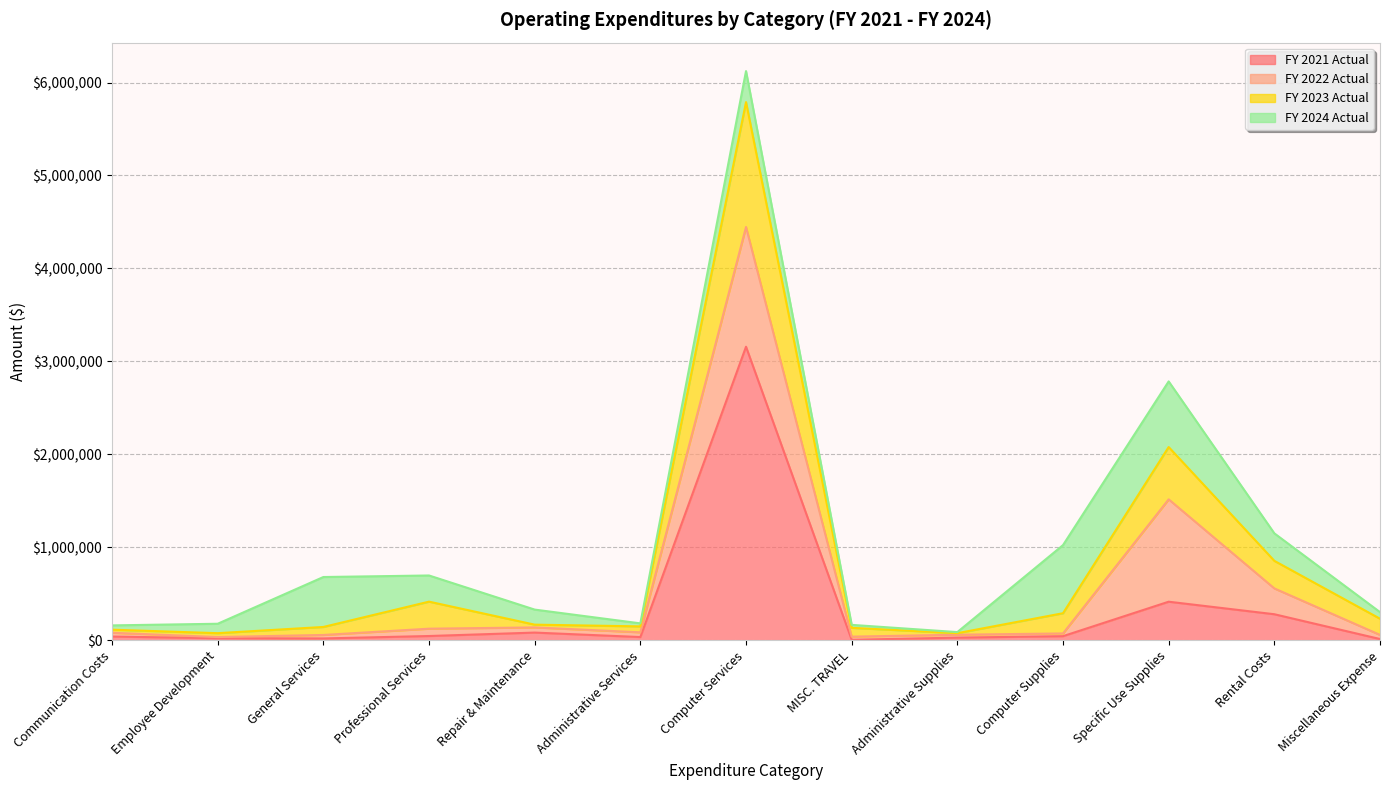

What is the sum of all FY 2021 Actual values?

4185543.5